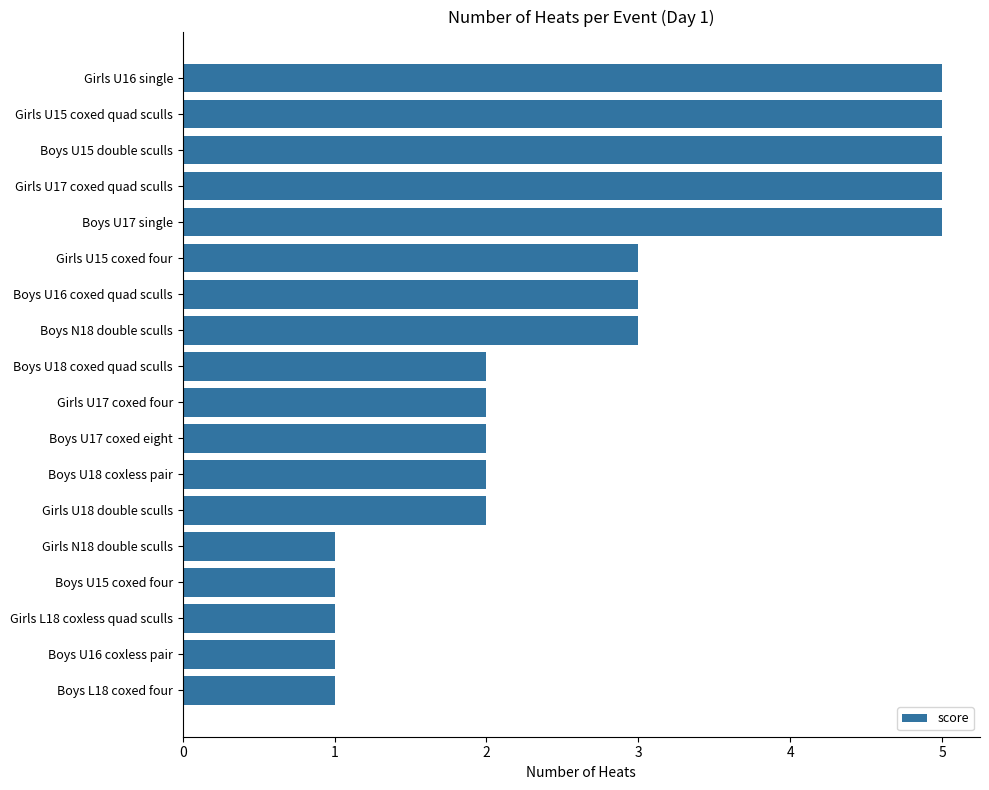

Between Boys N18 double sculls and Boys U17 coxed eight, which is larger?

Boys N18 double sculls